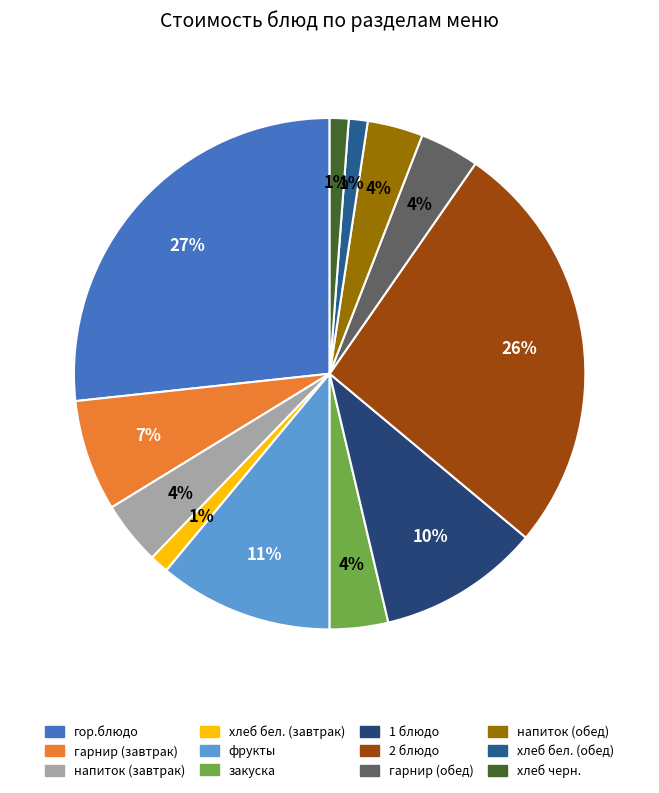

Is фрукты the majority of the pie?

No